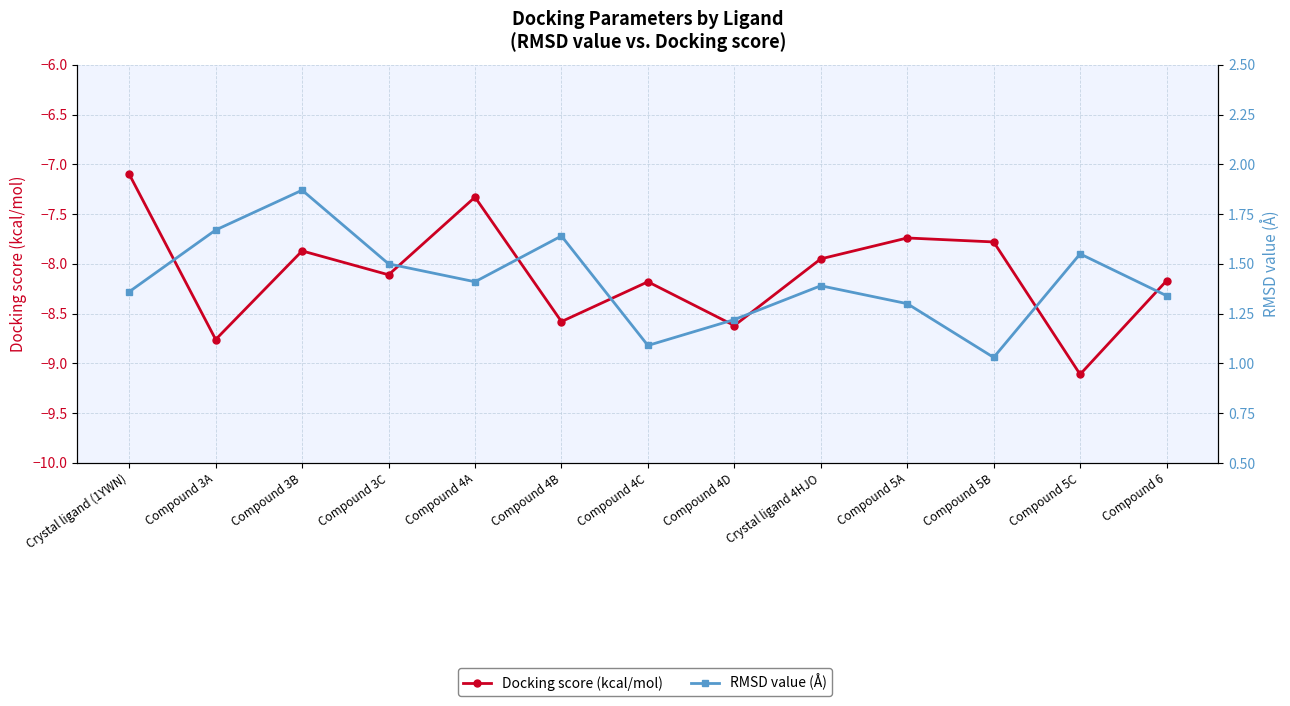

How many series are shown in this chart?

2